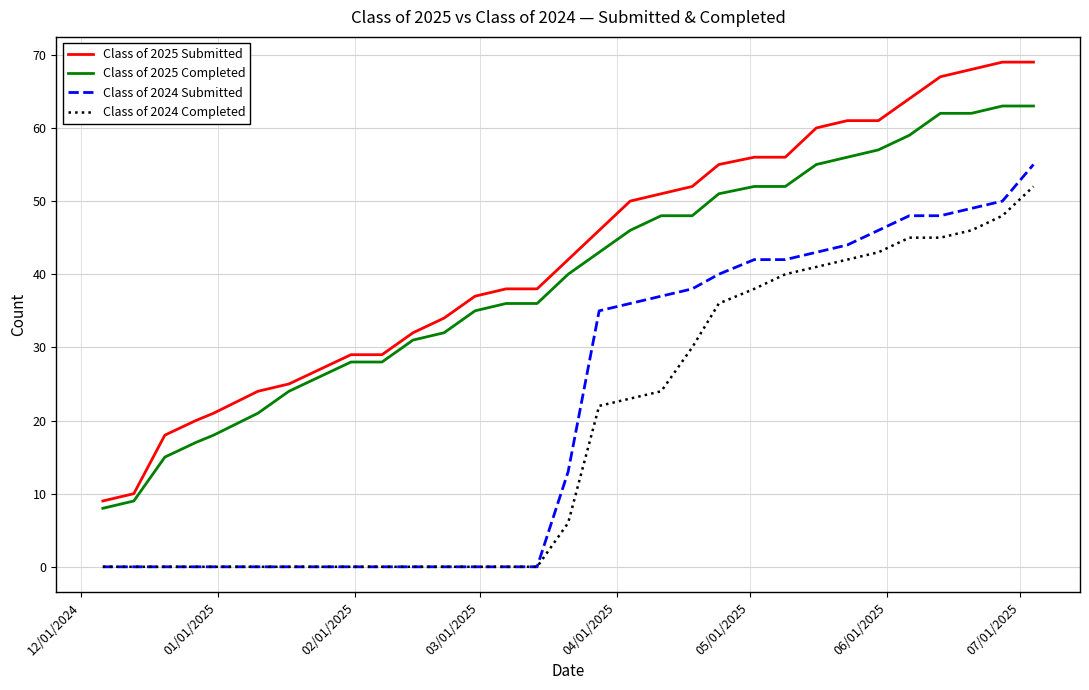

Which series has the widest spread of values?

Class of 2025 Submitted